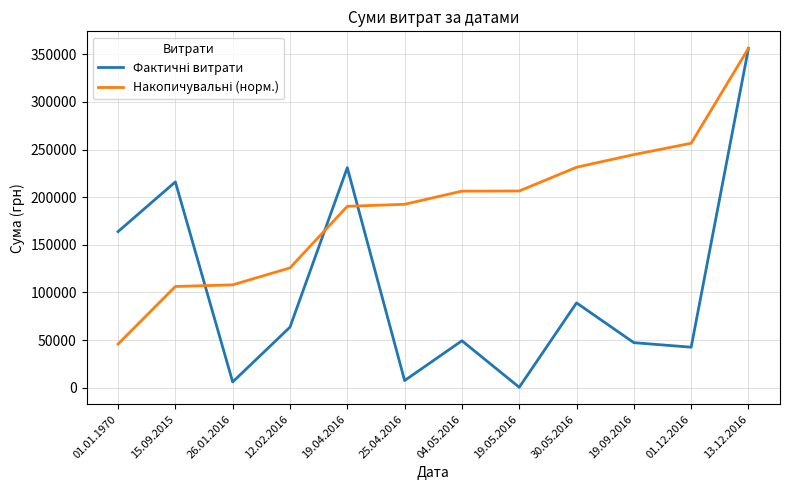

Which label corresponds to the largest value in the chart?

13.12.2016